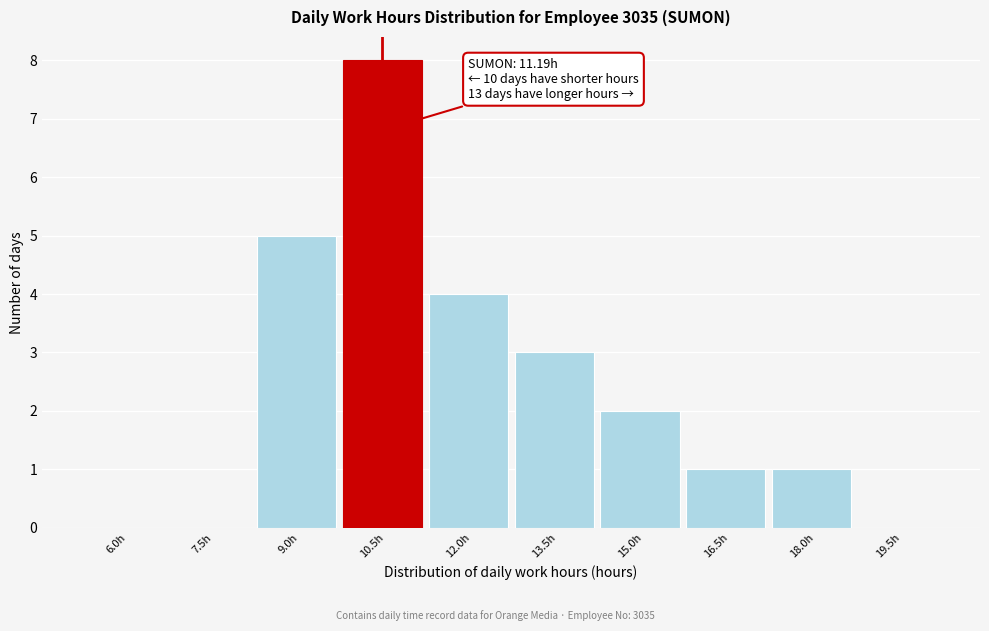

Reading right to left, list all the values displayed in this chart.

19.5h=0	18.0h=1	16.5h=1	15.0h=2	13.5h=3	12.0h=4	10.5h=8	9.0h=5	7.5h=0	6.0h=0